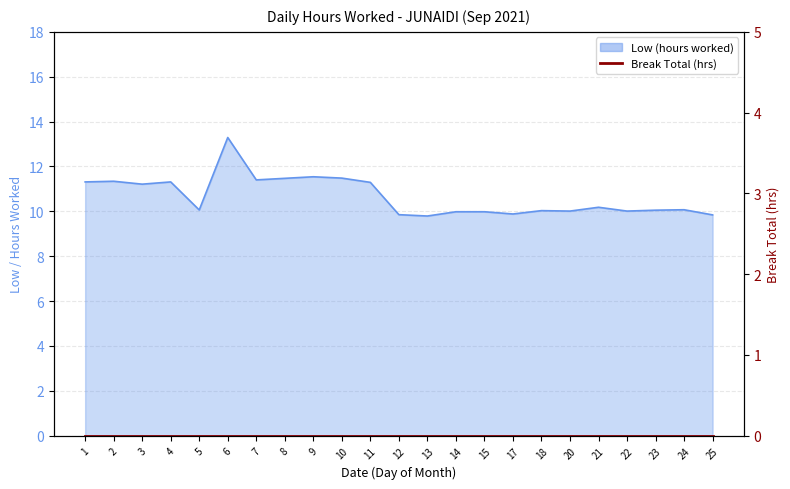

What is the difference between the maximum and minimum values?

3.5